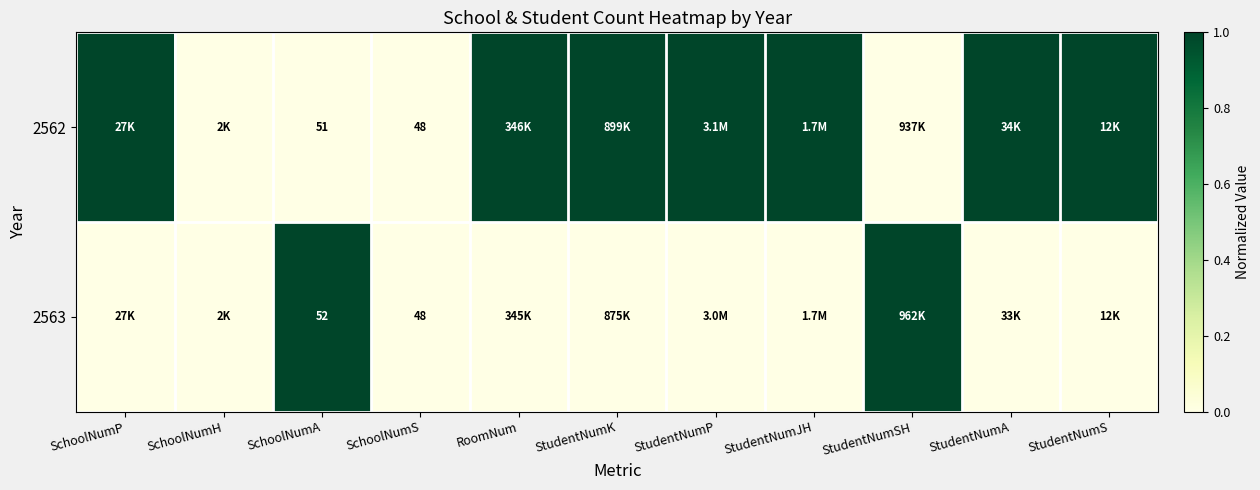

What is the total value across all series at StudentNumJH?

1